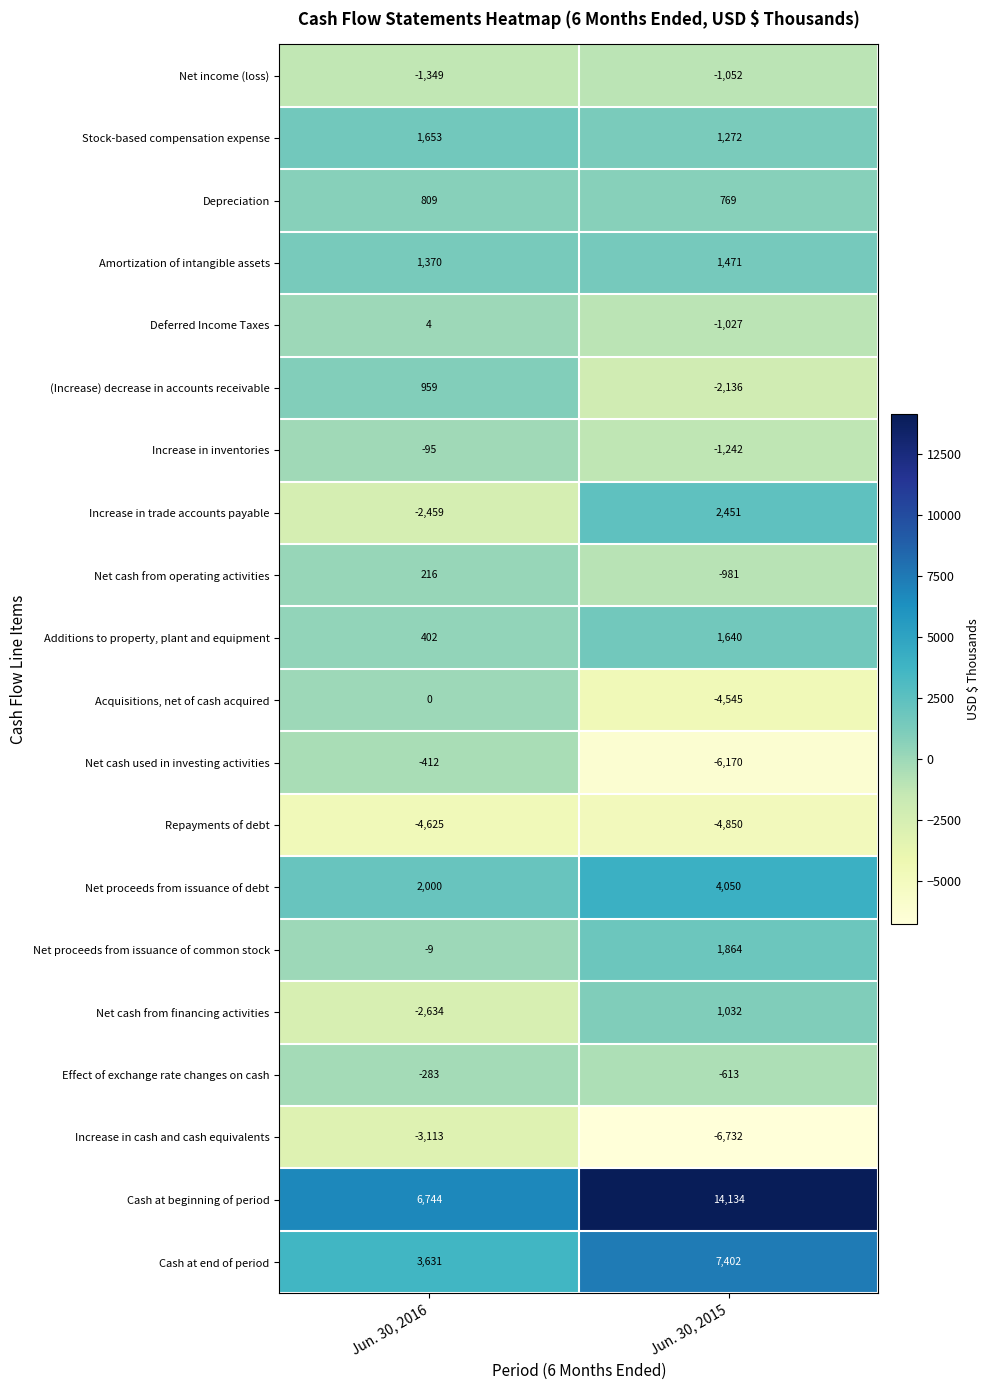

How many values in the Increase in trade accounts payable series are below 2451?

1